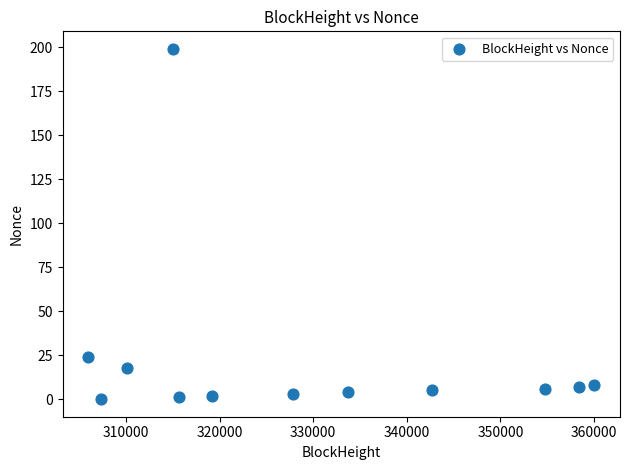

What is the average X value?

329205